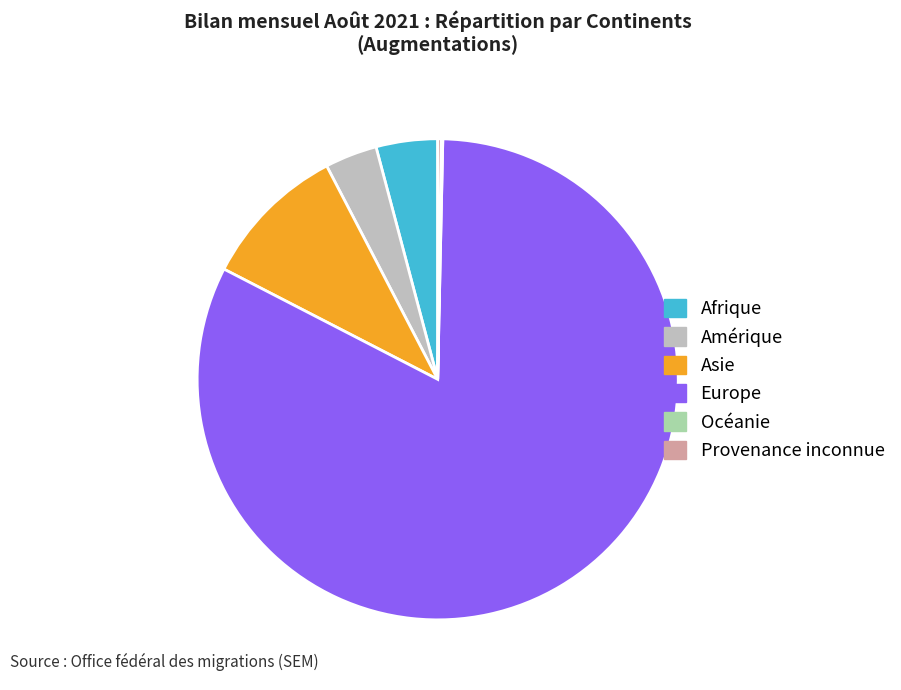

True or false: Asie accounts for 10% of the total.

True